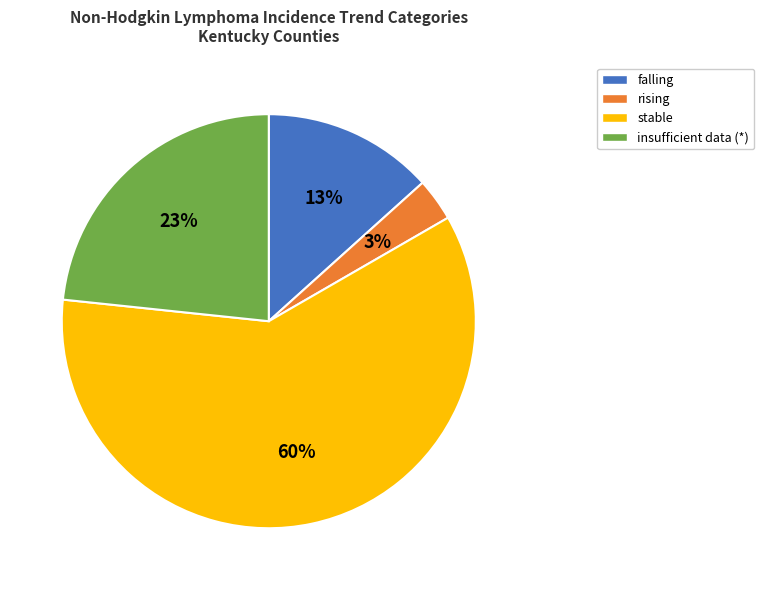

Which category has the biggest portion of the pie?

stable